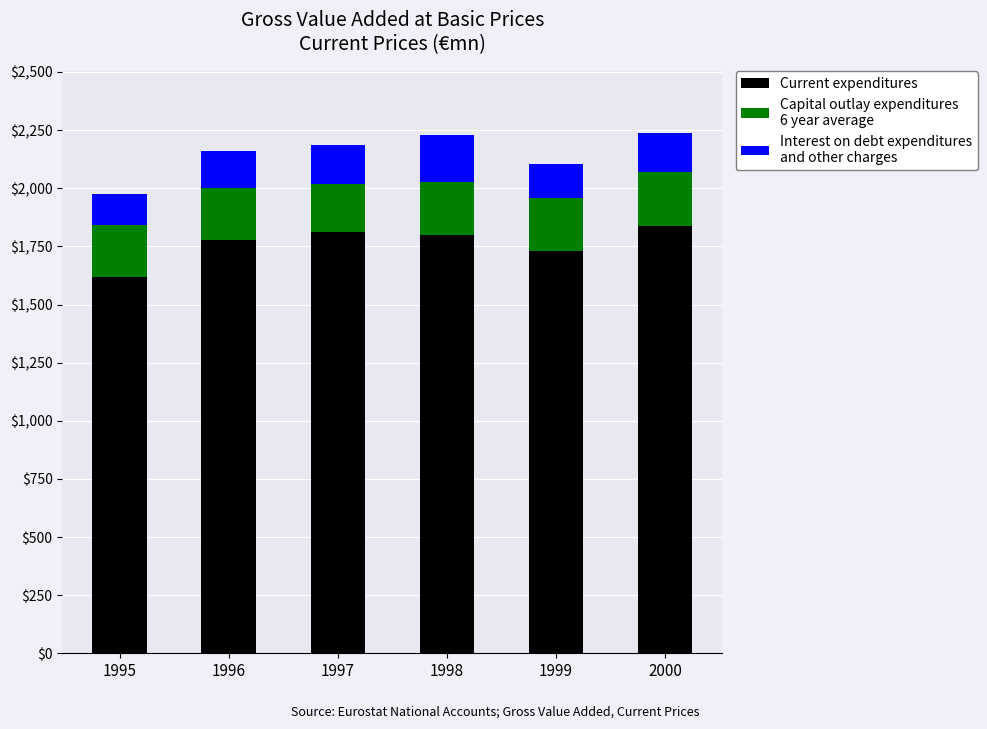

What is the total value across all series at 1998?

2230.4